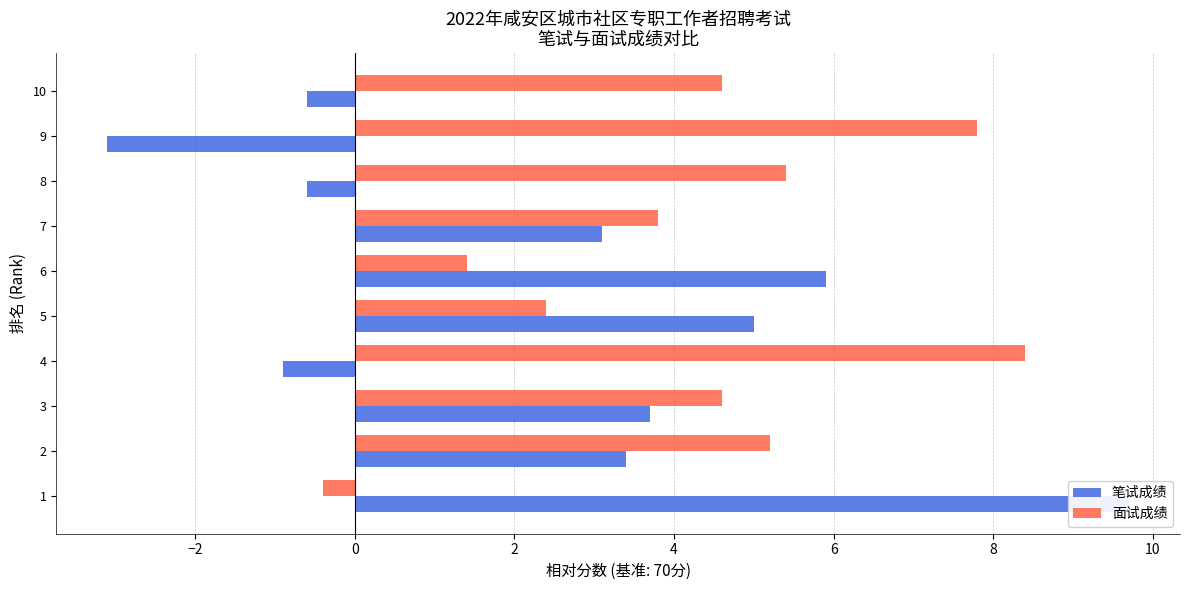

How many groups of bars are there?

10